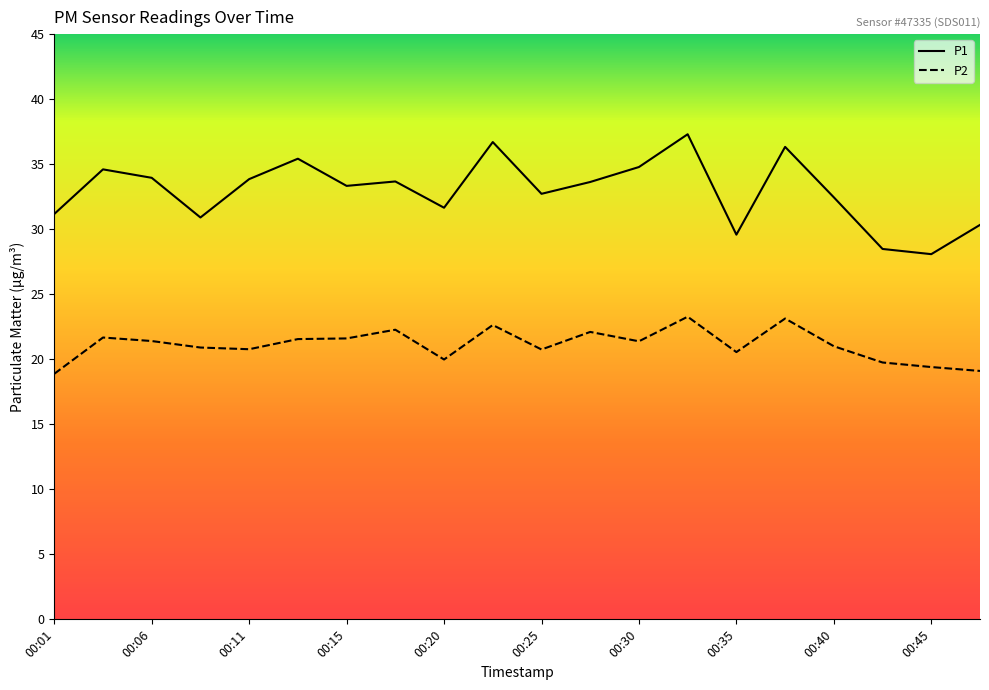

Which series has the largest range (max minus min)?

P1